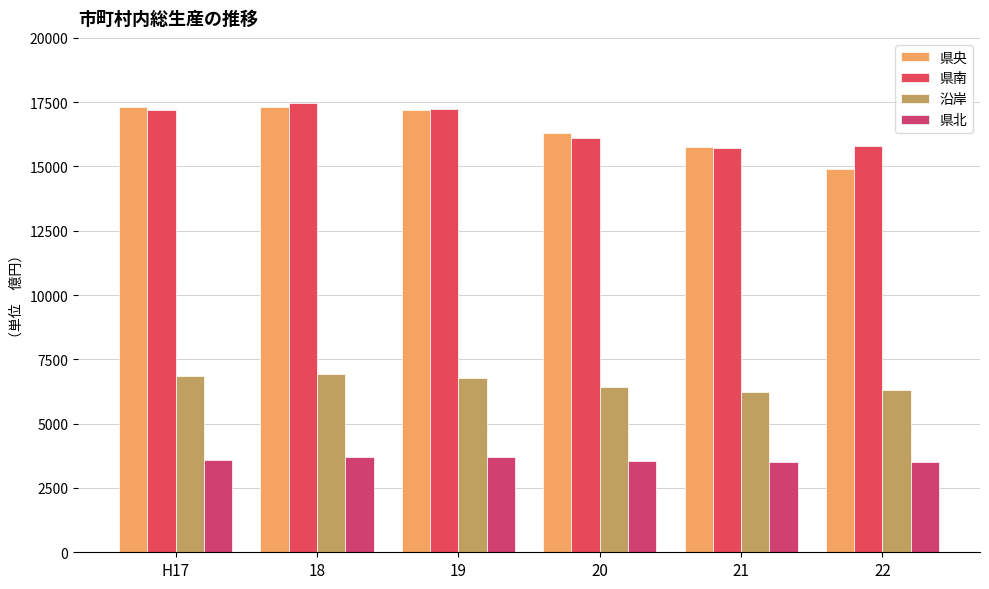

Which series has the largest total across all categories?

県南